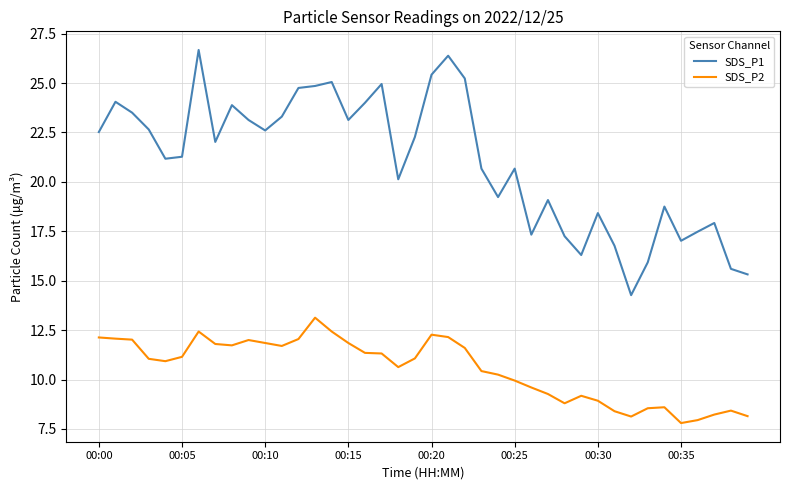

Does the chart have visible grid lines?

Yes